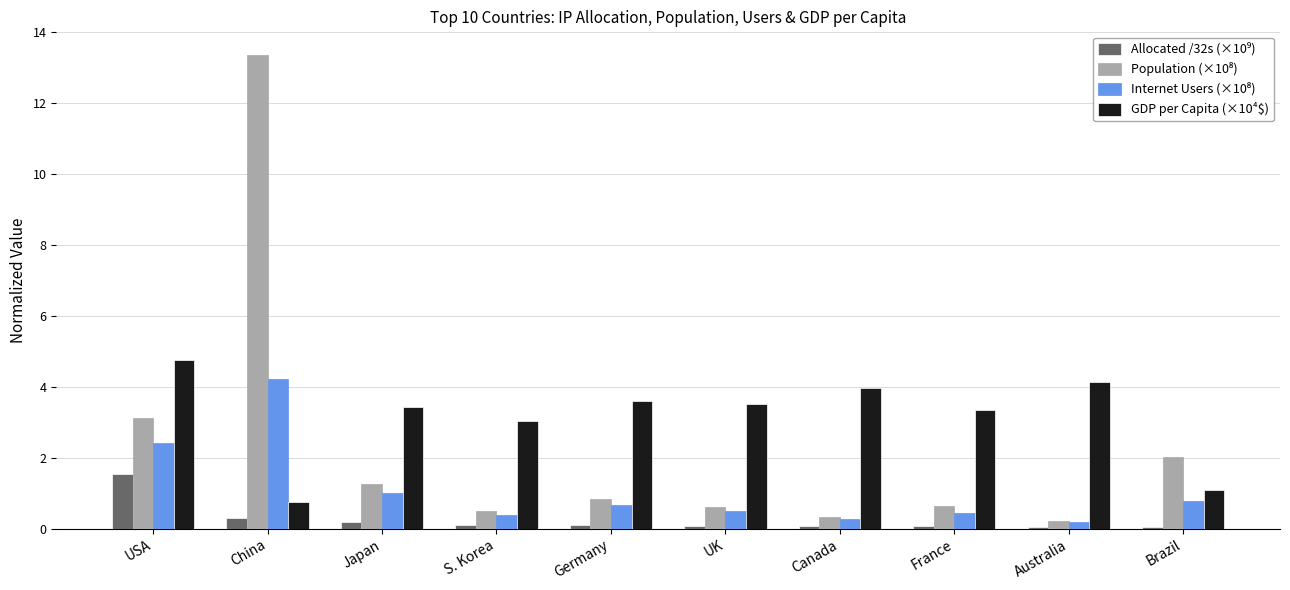

How many distinct data groups are displayed?

4